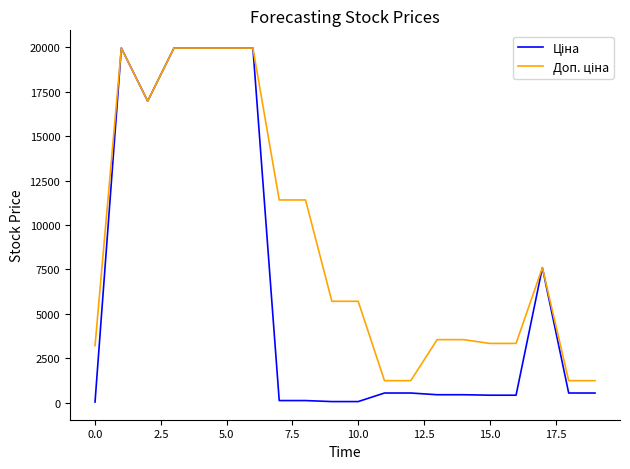

What is the greatest value displayed?

19964.2